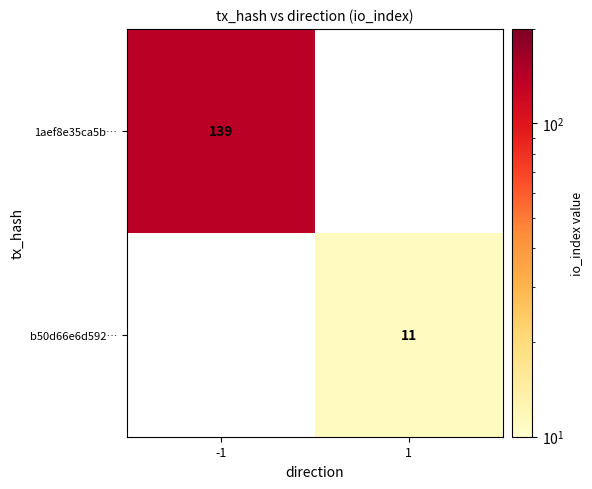

The b50d66e6d592… series shows 11 at 1. True or false?

True